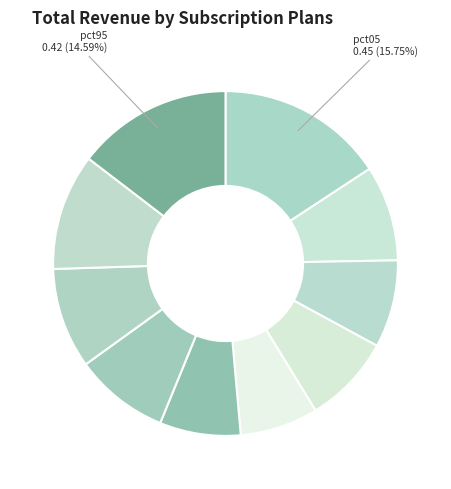

How many segments does this pie chart have?

10